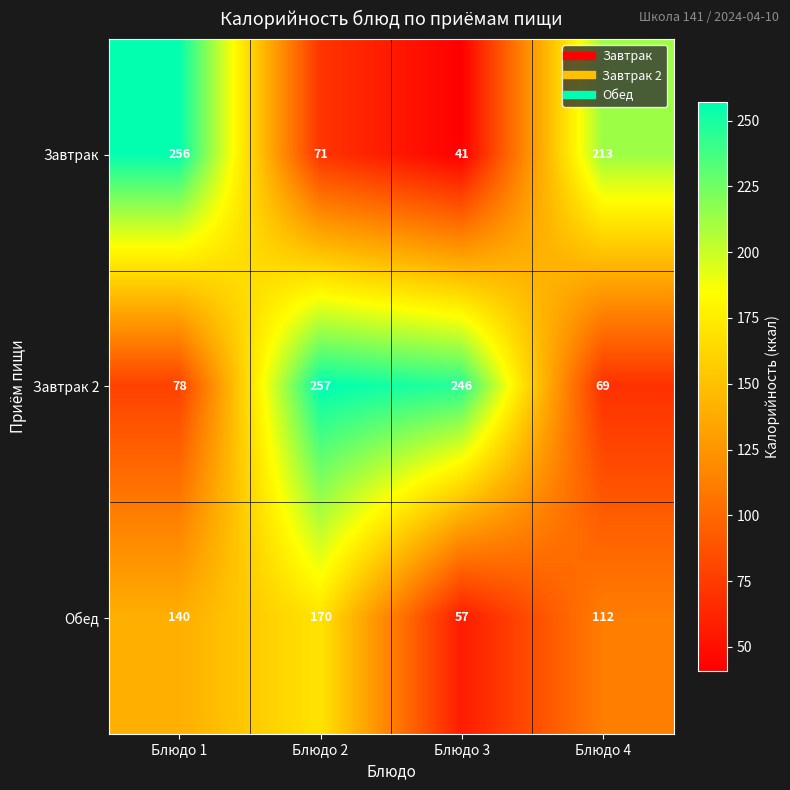

Is it true that Завтрак 2 equals 69 at Блюдо 4?

True